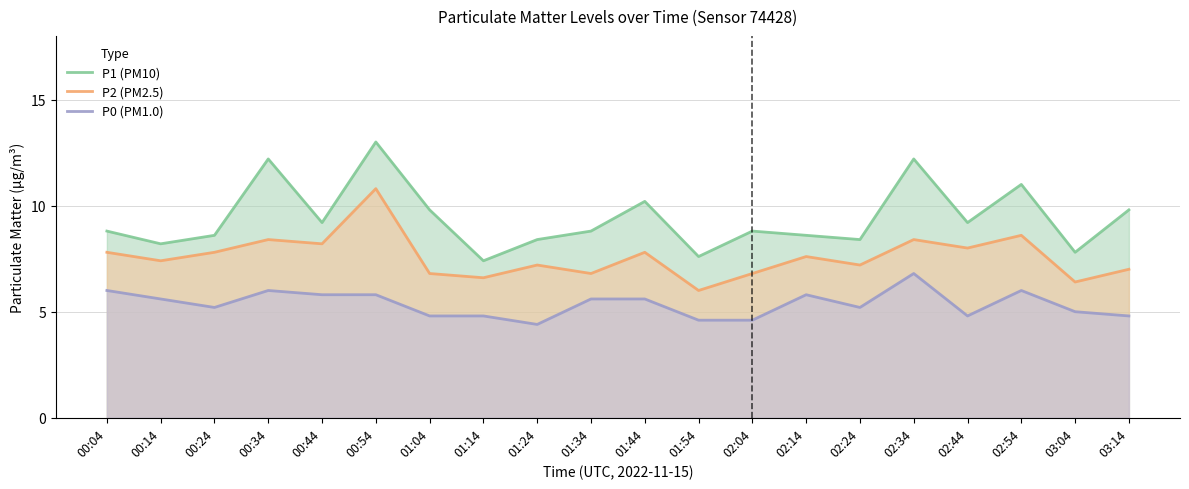

What is the sum of the P0 (PM1.0) values at 00:54 and 01:04?

10.6